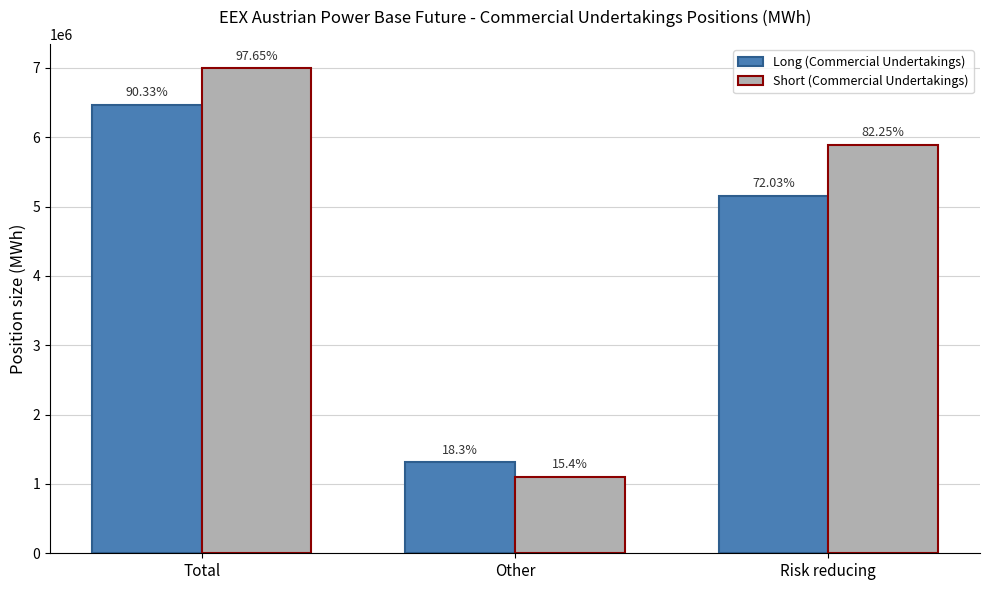

At which category is the sum across all series the highest?

Total